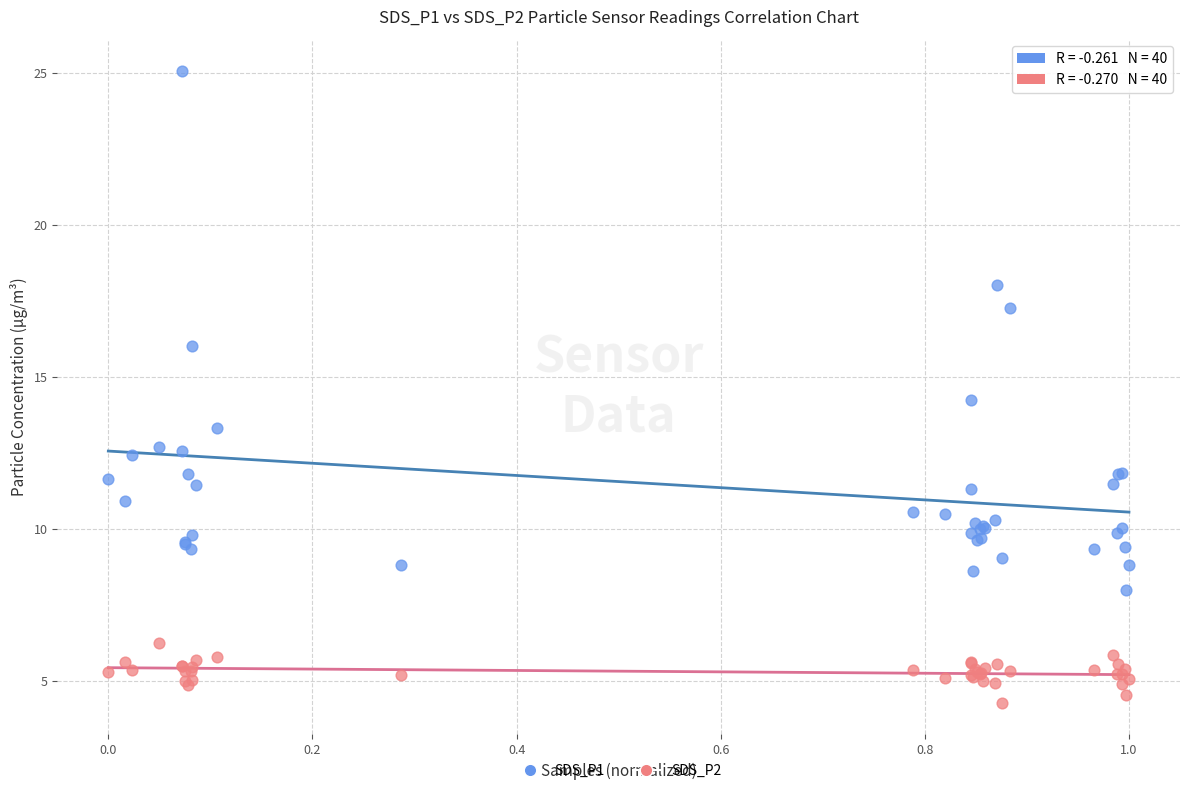

Which series has the largest Y range (max minus min)?

SDS_P1